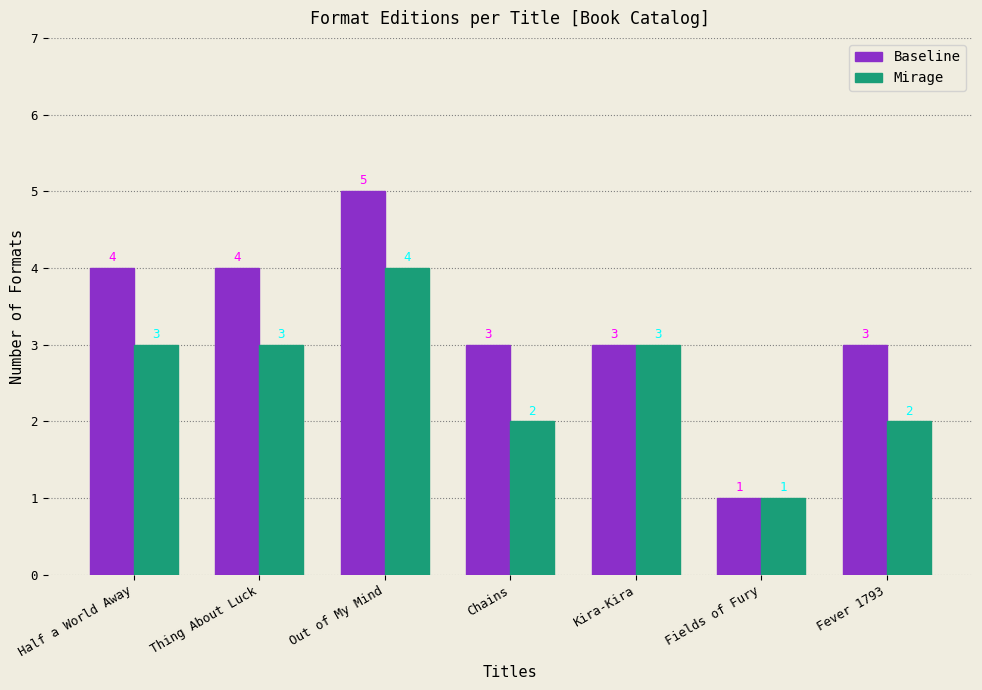

Which series has the largest range (max minus min)?

Baseline